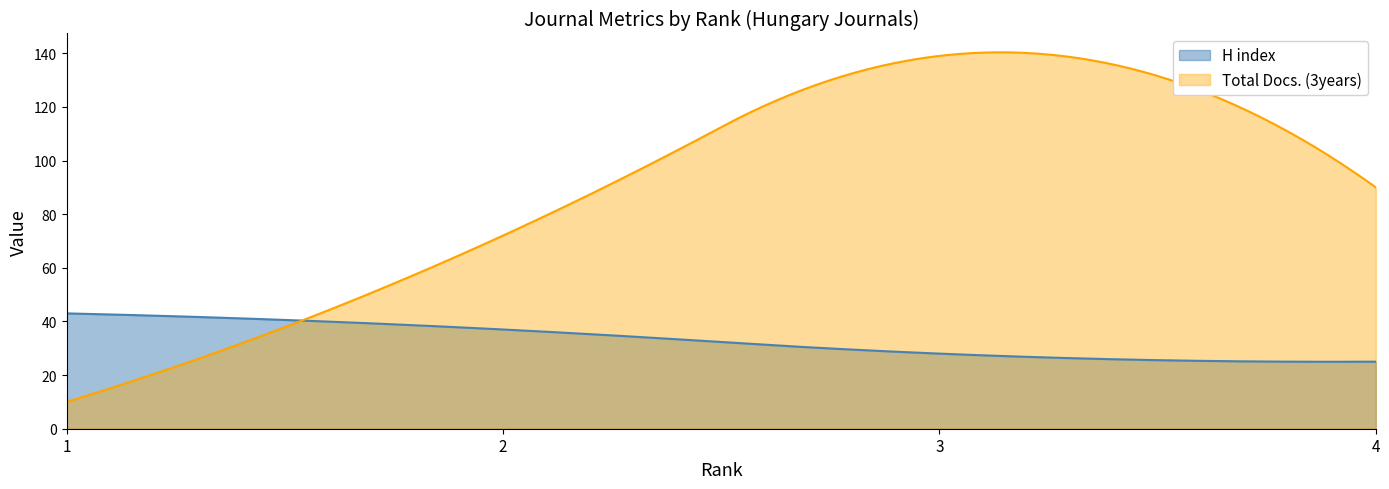

At 2, list the series in order from smallest to largest.

H index, Total Docs. (3years)